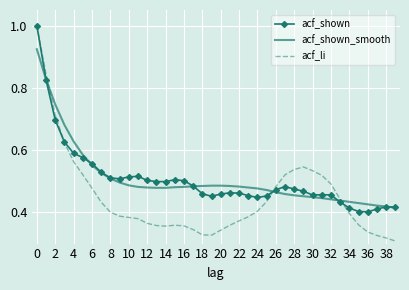

What is the maximum value shown in the chart?

1.0